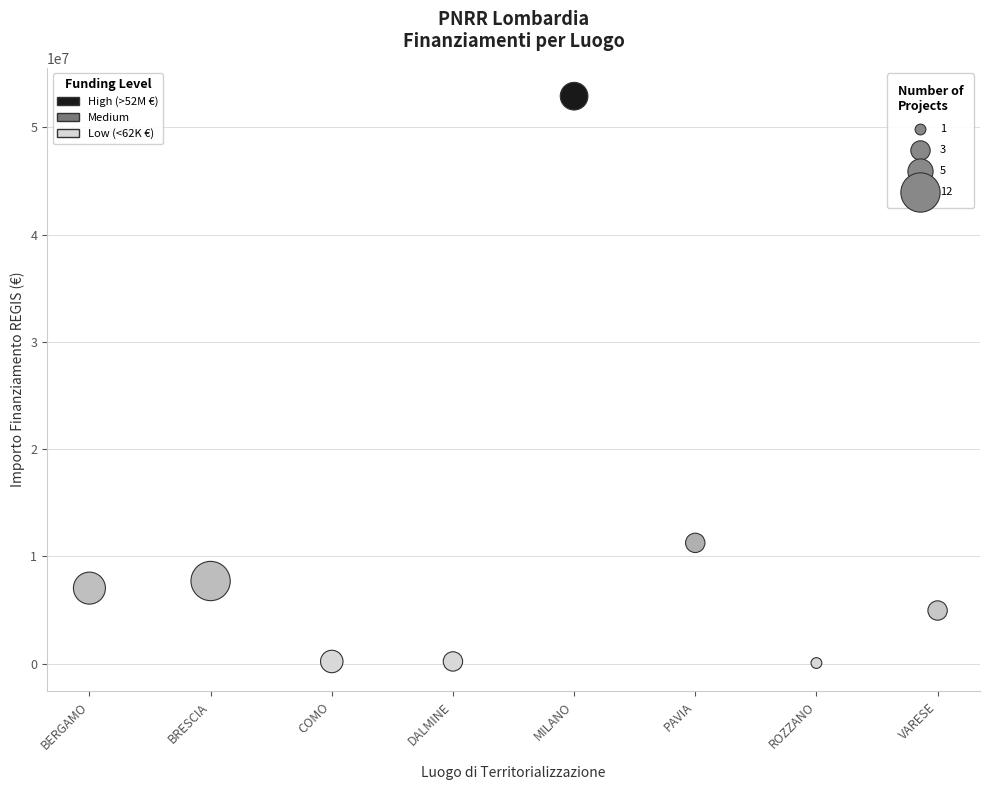

What Y value in the scatter plot is closest to 26477414?

11263882.0